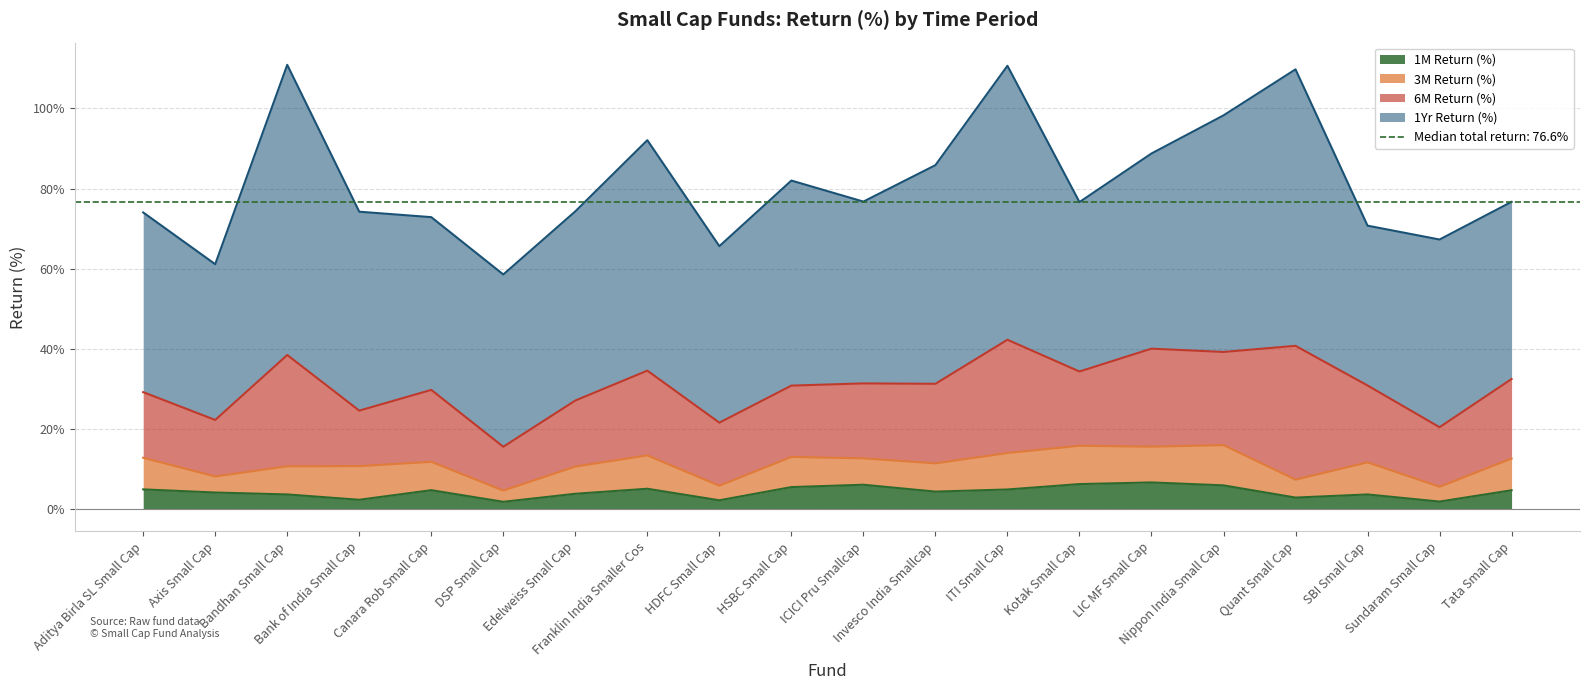

Rank the series by their maximum value, from lowest to highest.

1M Return (%), 3M Return (%), 6M Return (%), 1Yr Return (%)